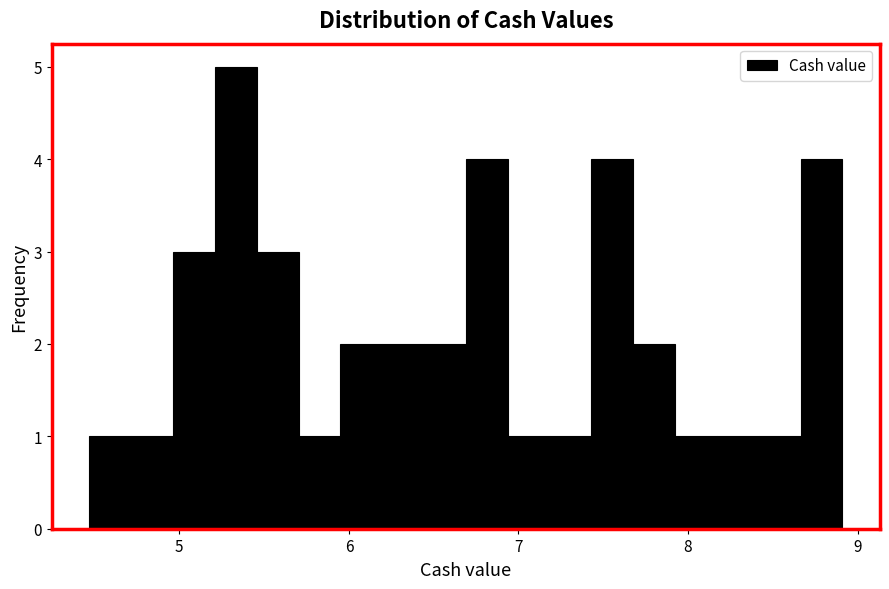

Around what value on the x-axis is the tallest bar? Give the approximate position of its centre, as read against the axis.

5.3